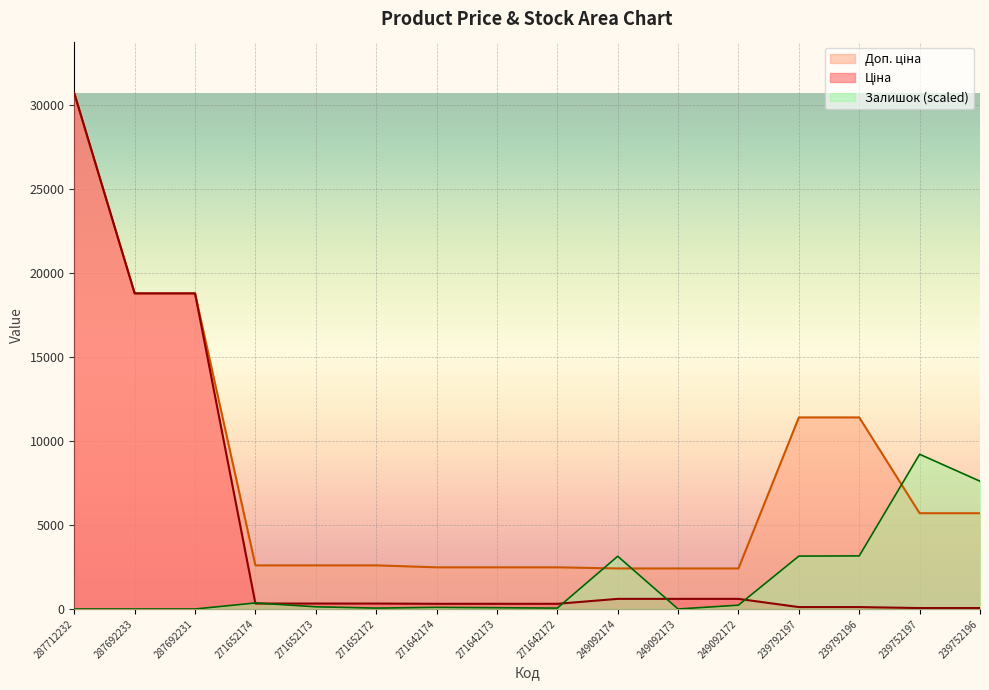

What is the maximum value for Ціна?

30717.1